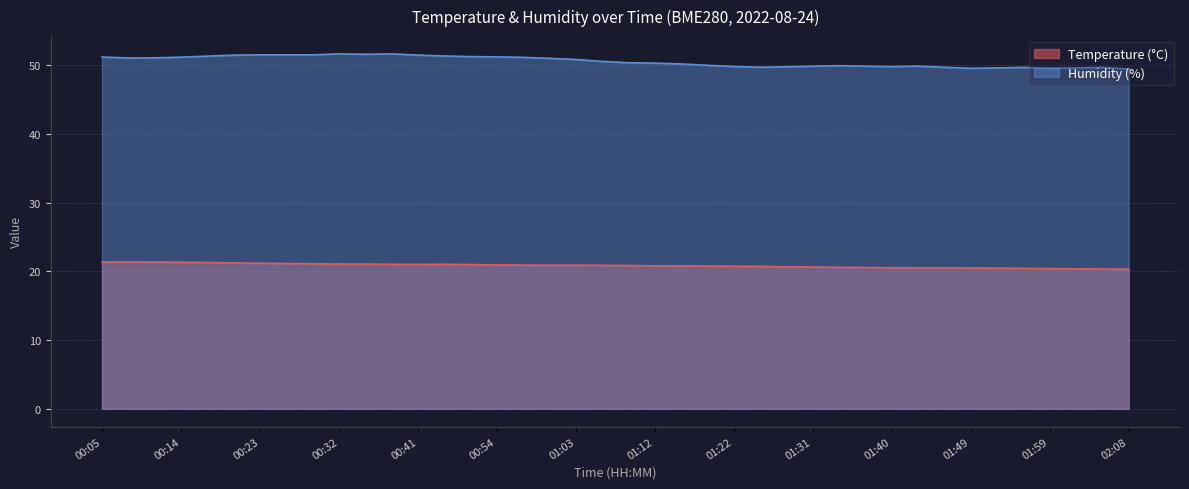

Which series has the widest spread of values?

Humidity (%)